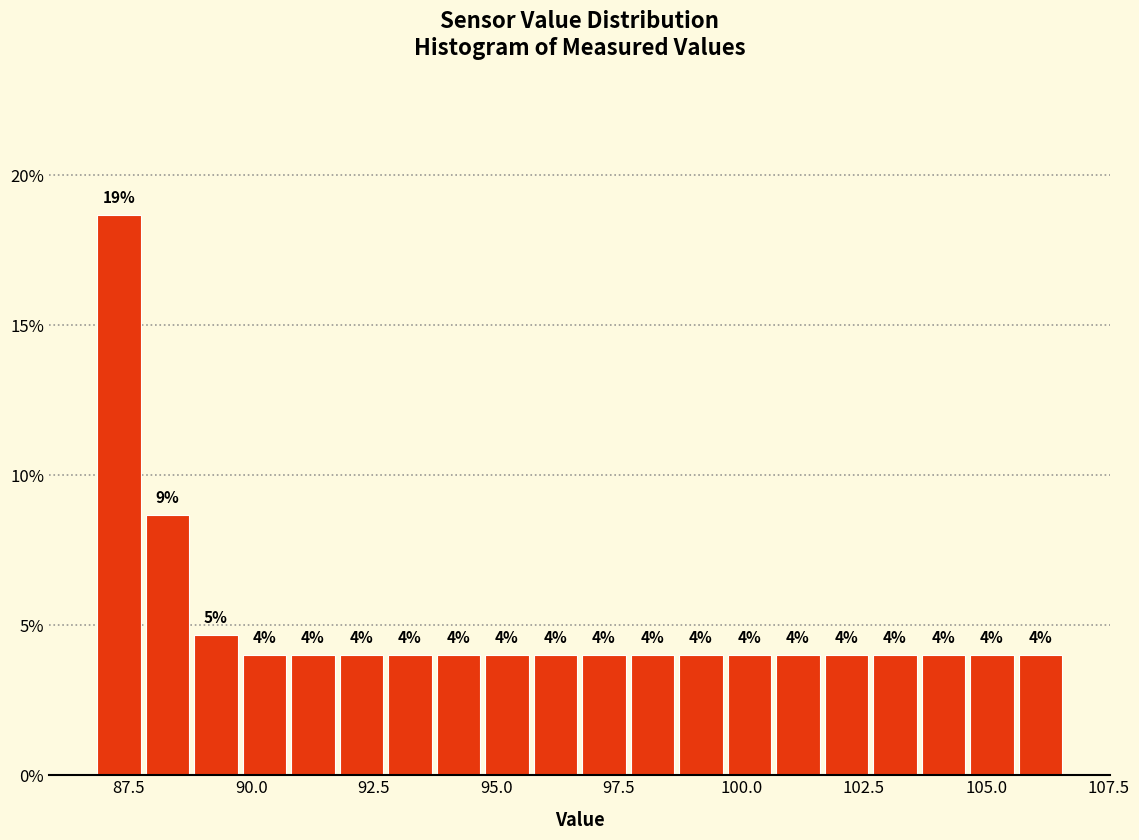

Read against the x-axis, roughly where is the centre of the tallest bar?

87.5